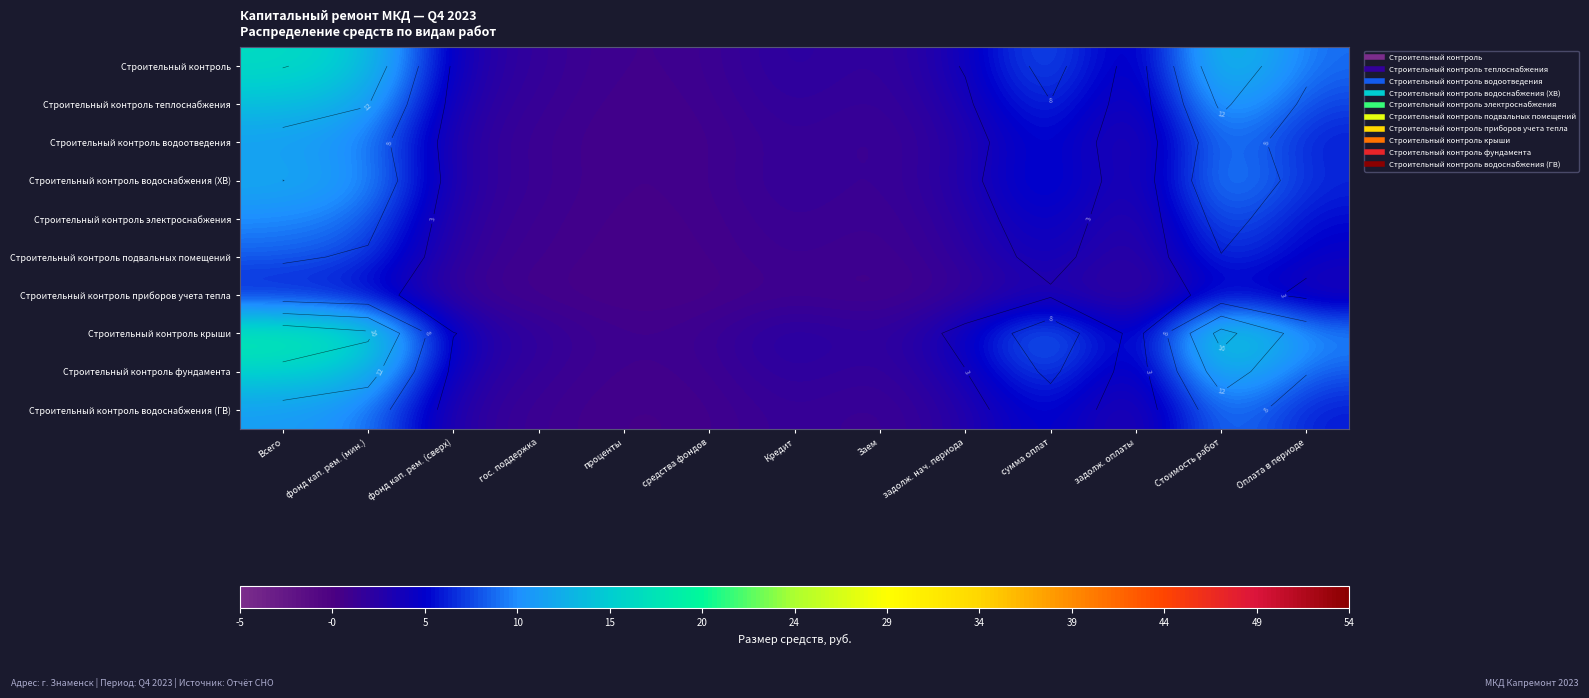

At which category does the chart reach its peak across all series?

Всего